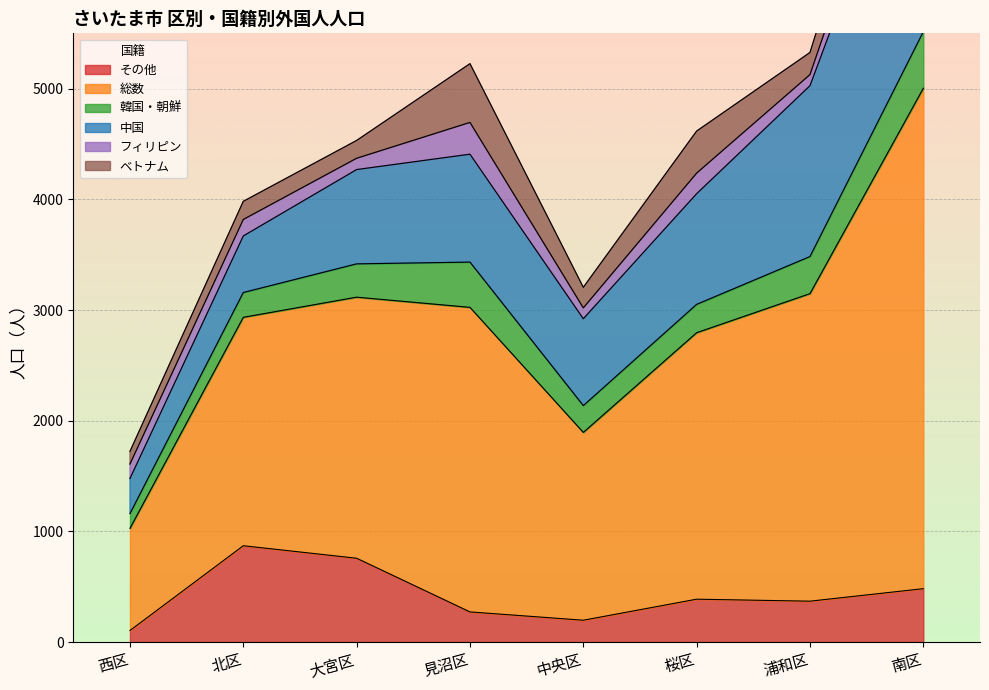

Which series has the largest range (max minus min)?

総数